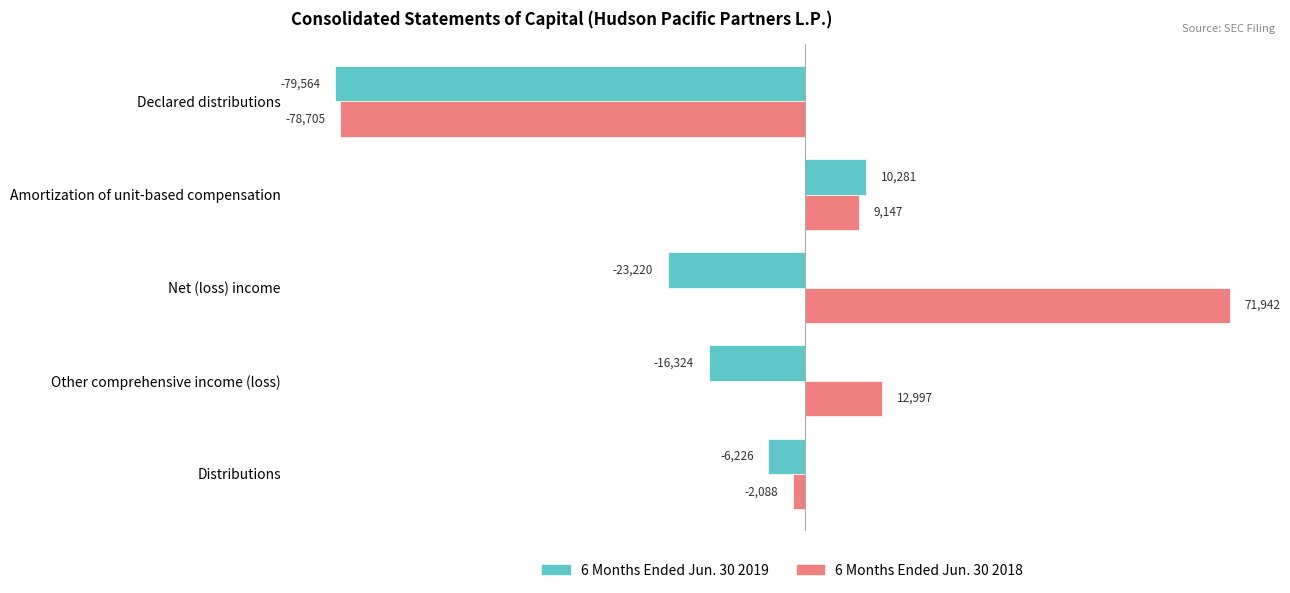

Which series has the widest spread of values?

6 Months Ended Jun. 30 2018